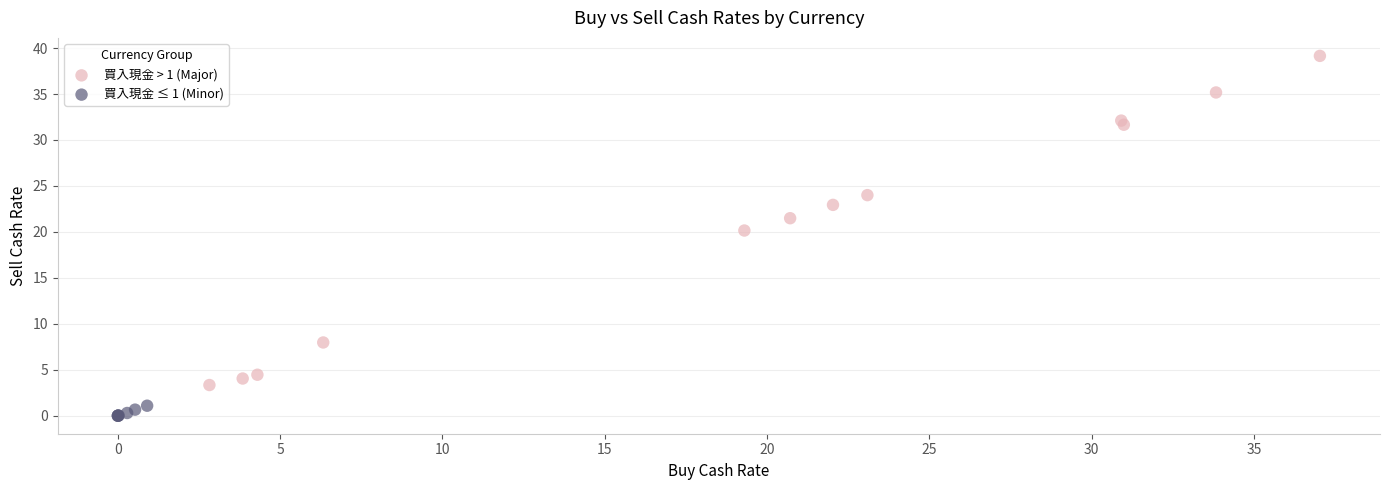

Which series reaches the minimum Y coordinate?

買入現金 ≤ 1 (Minor)